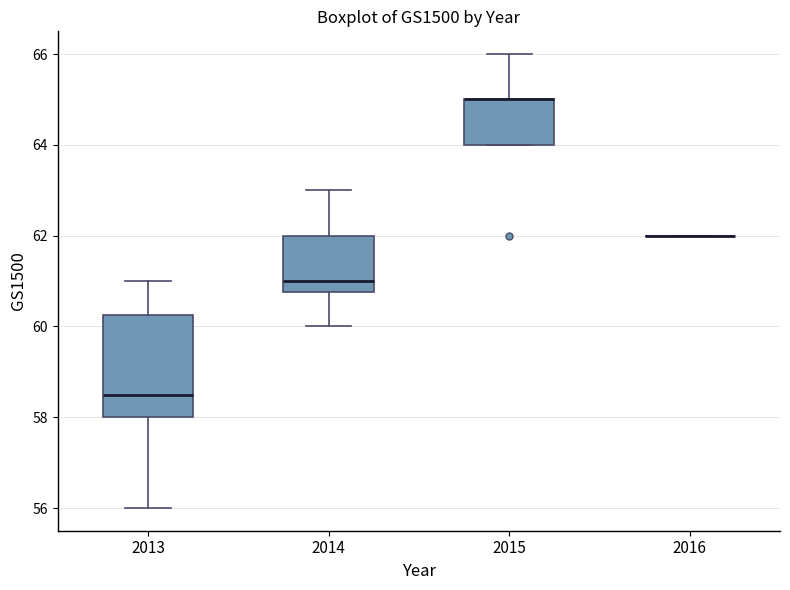

Reading left to right, transcribe this box plot: for each box, give where its median line is, the range the box spans, and where its two whiskers end, as read against the y-axis. The values are not printed on the chart, so give them approximately, as read against the axis.

2013: median 58.6, box 58.0 to 60.2, whiskers 56.0 to 61.0
2014: median 61.0, box 60.8 to 62.0, whiskers 60.0 to 63.0
2015: median 65.0 (drawn on the box's upper edge), box 64.0 to 65.0, whiskers 64.0 to 66.0
2016: box collapsed to a line at 62.0, whiskers 62.0 to 62.0